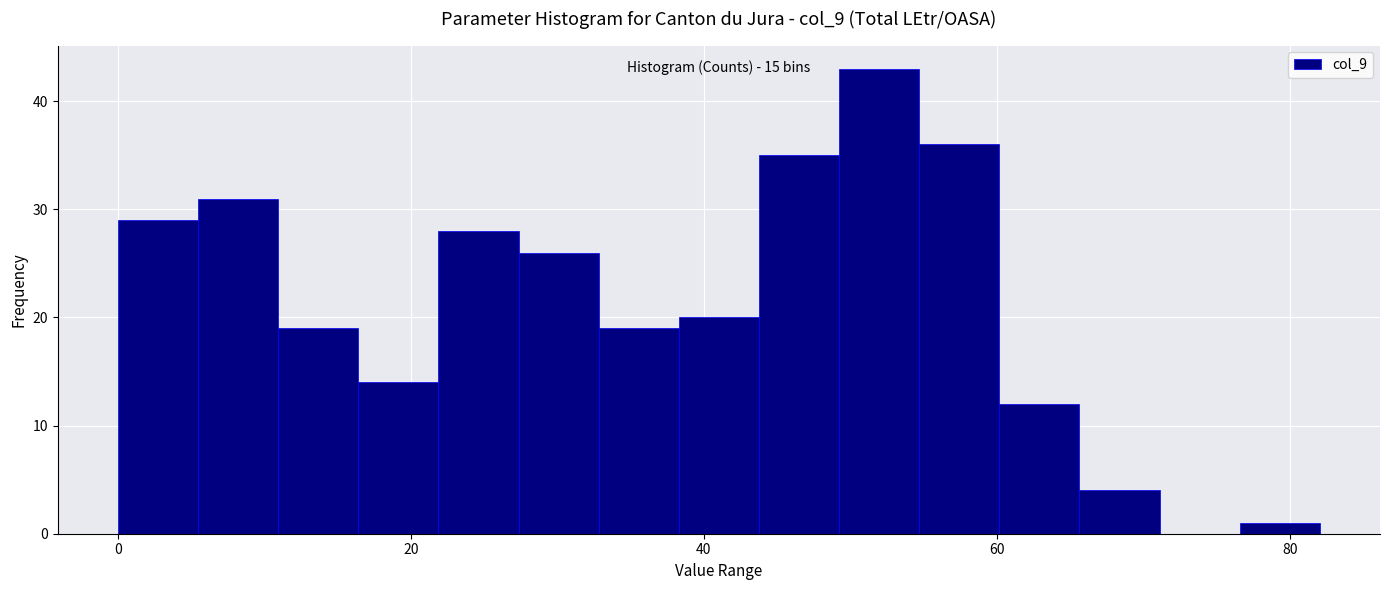

Read against the x-axis, roughly where is the centre of the tallest bar?

52